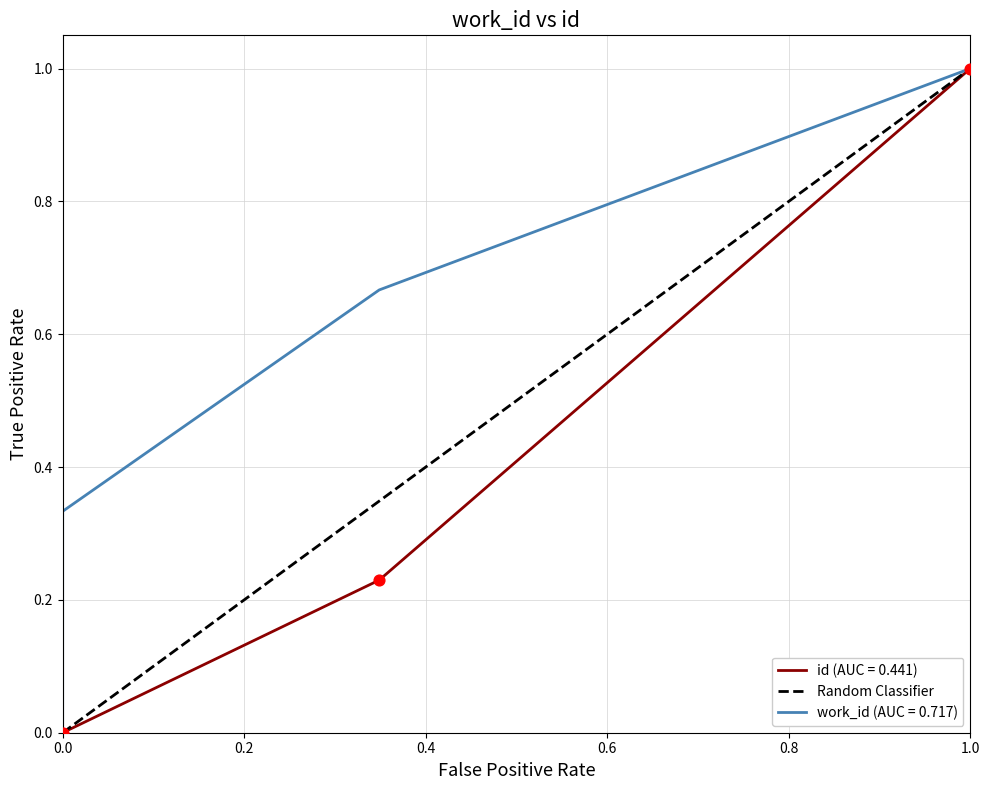

Which has a higher value, 0.0 or 1.0?

1.0